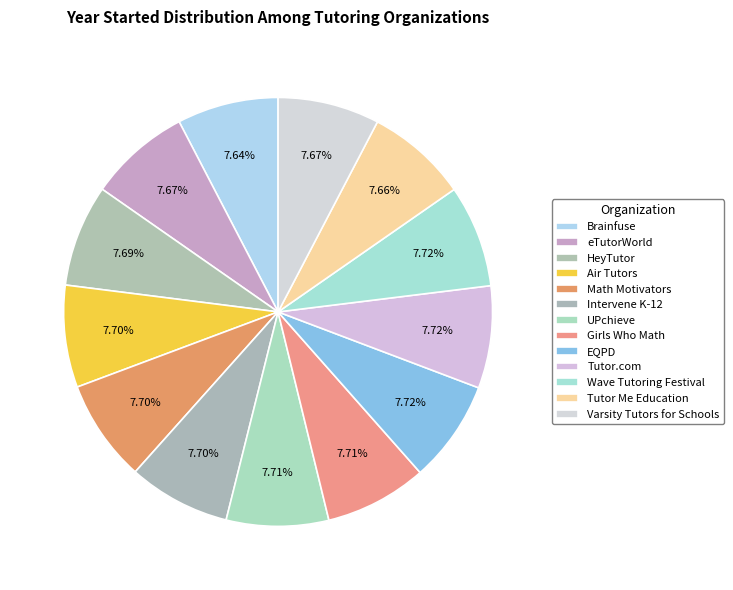

What percentage is NOT represented by Air Tutors?

92.3%